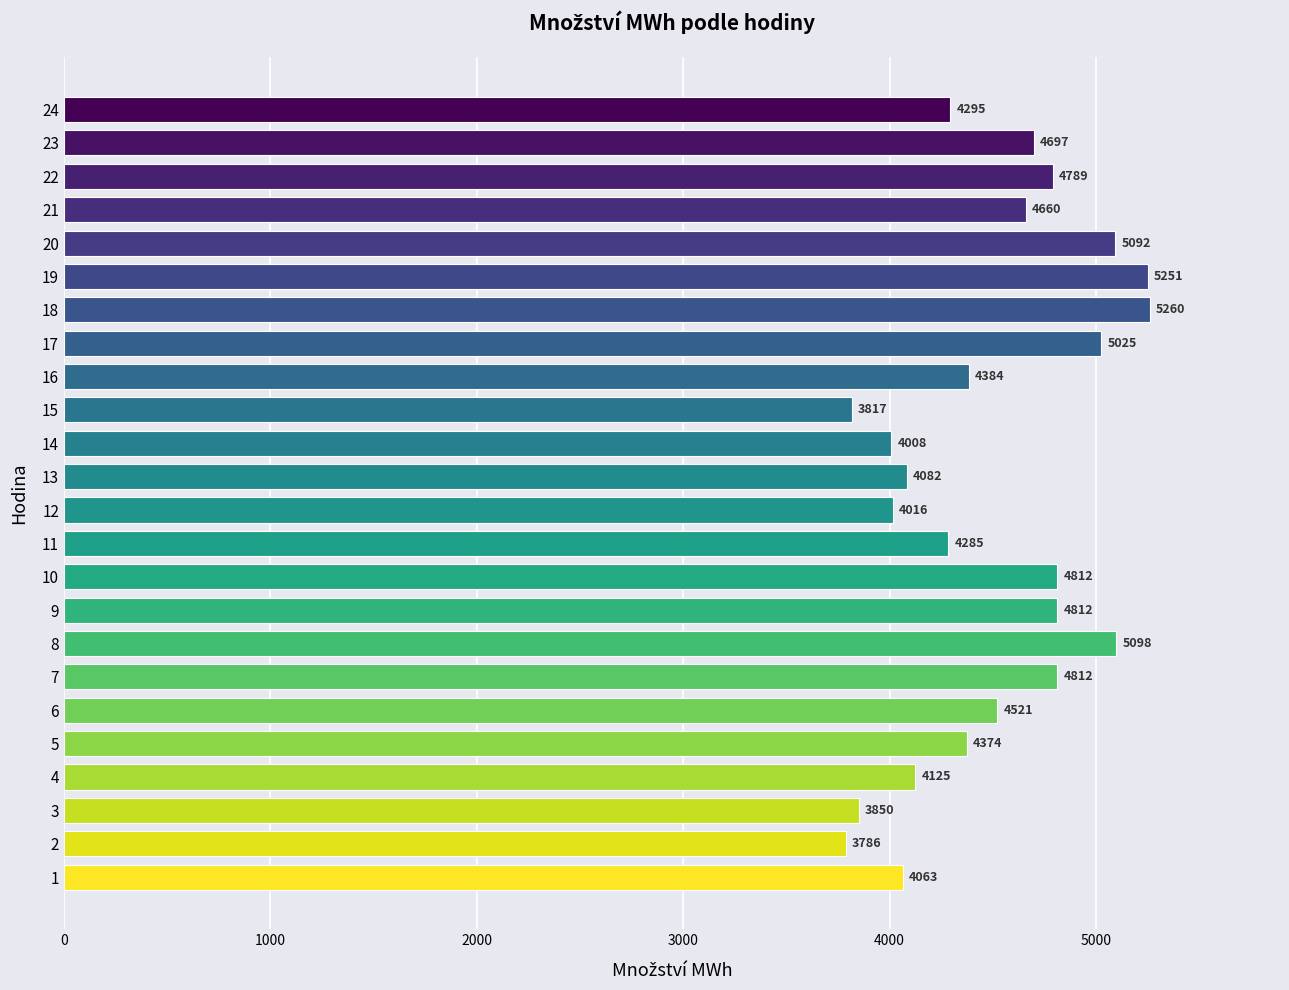

The chart shows a value of 5775.9 at 16. True or false?

False